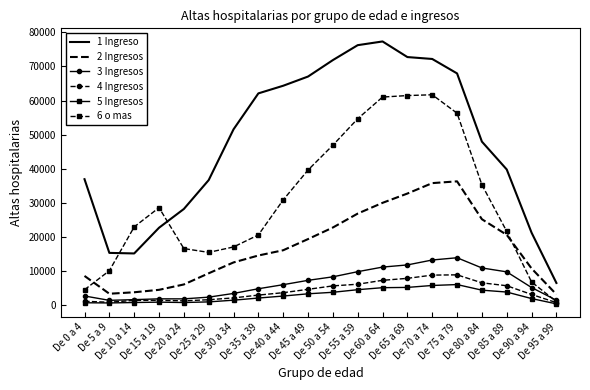

What is the difference between the second highest and minimum values in the 2 Ingresos series?

32641